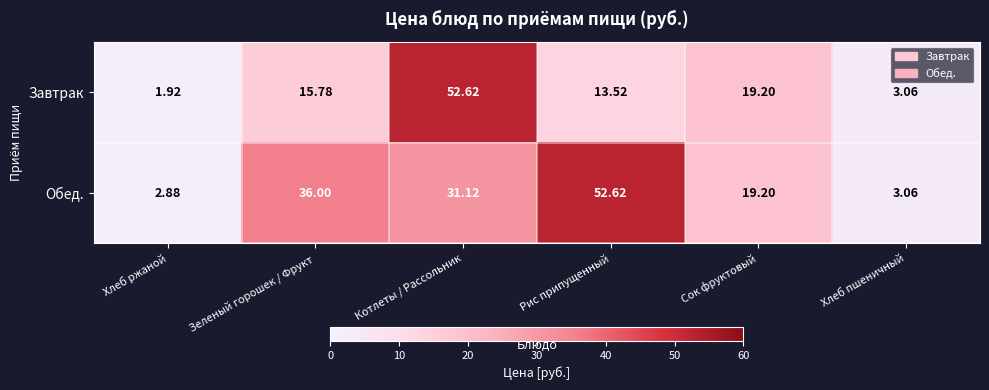

Where is Обед. nearest to the value 27?

Котлеты / Рассольник